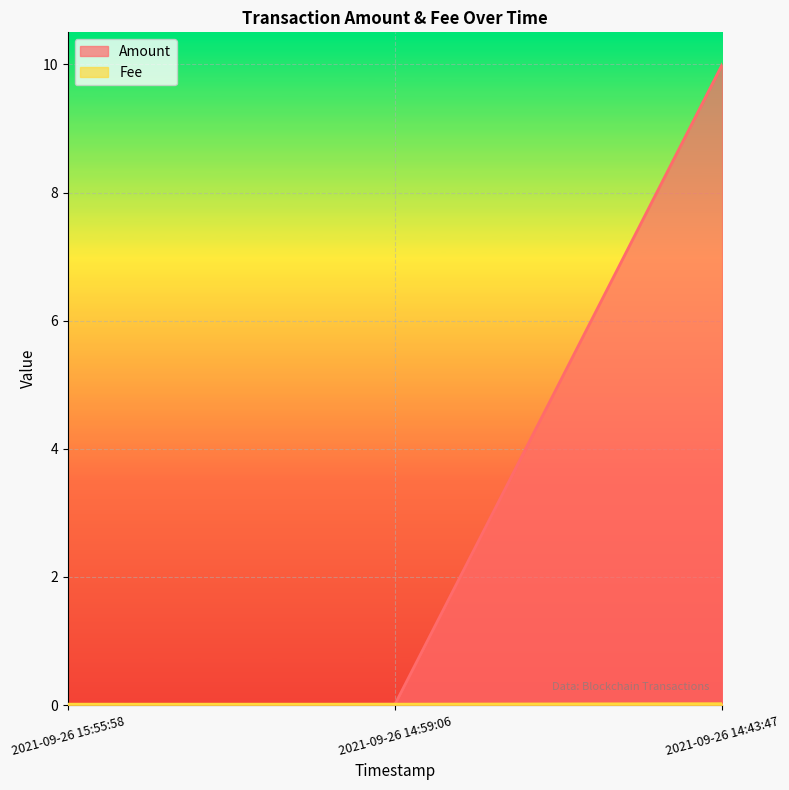

Between 2021-09-26 15:55:58 and 2021-09-26 14:59:06, which series saw the biggest shift?

Amount